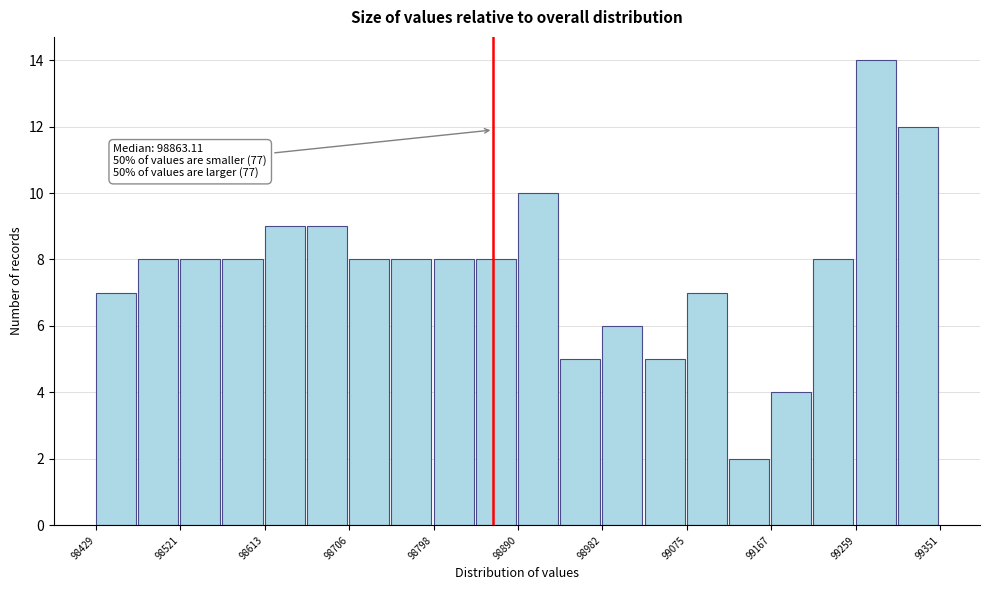

Over which range of the x-axis is the bar tallest?

99260 to 99310